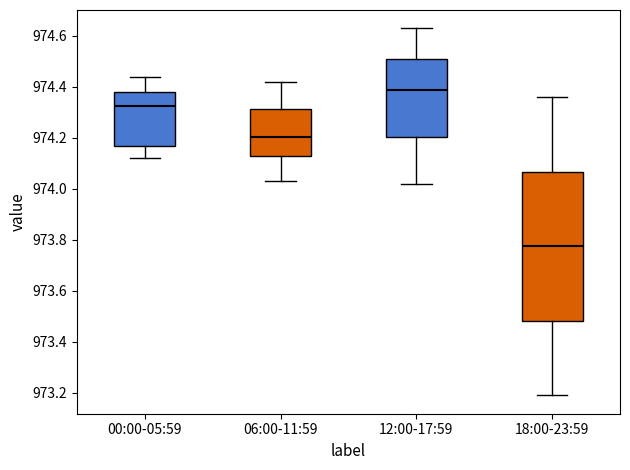

Reading left to right, read every box against the y-axis: the position of its median line, the range the box covers, and the ends of its whiskers. The values are not printed on the chart, so give them approximately, as read against the axis.

00:00-05:59: median 974.32, box 974.18 to 974.38, whiskers 974.12 to 974.44
06:00-11:59: median 974.20, box 974.12 to 974.32, whiskers 974.04 to 974.42
12:00-17:59: median 974.40, box 974.20 to 974.52, whiskers 974.02 to 974.64
18:00-23:59: median 973.78, box 973.48 to 974.06, whiskers 973.20 to 974.36